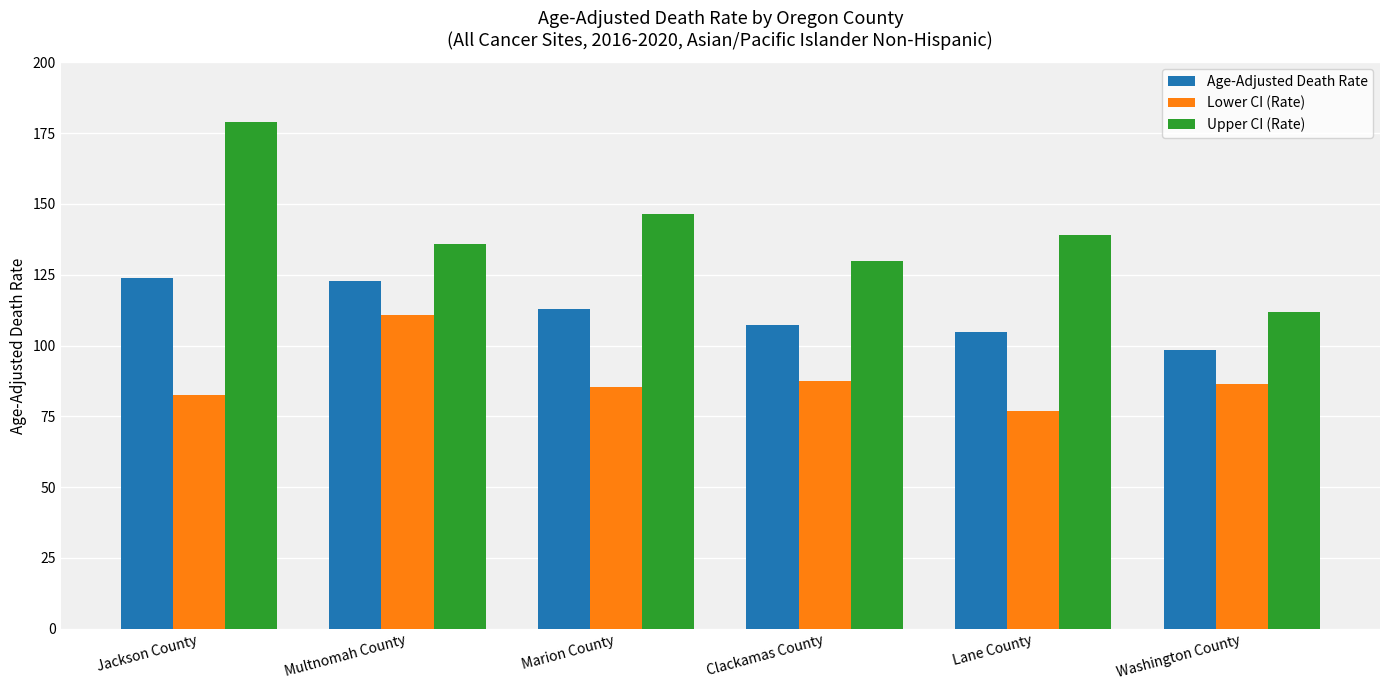

List the series in order of their overall mean, lowest first.

Lower CI (Rate), Age-Adjusted Death Rate, Upper CI (Rate)